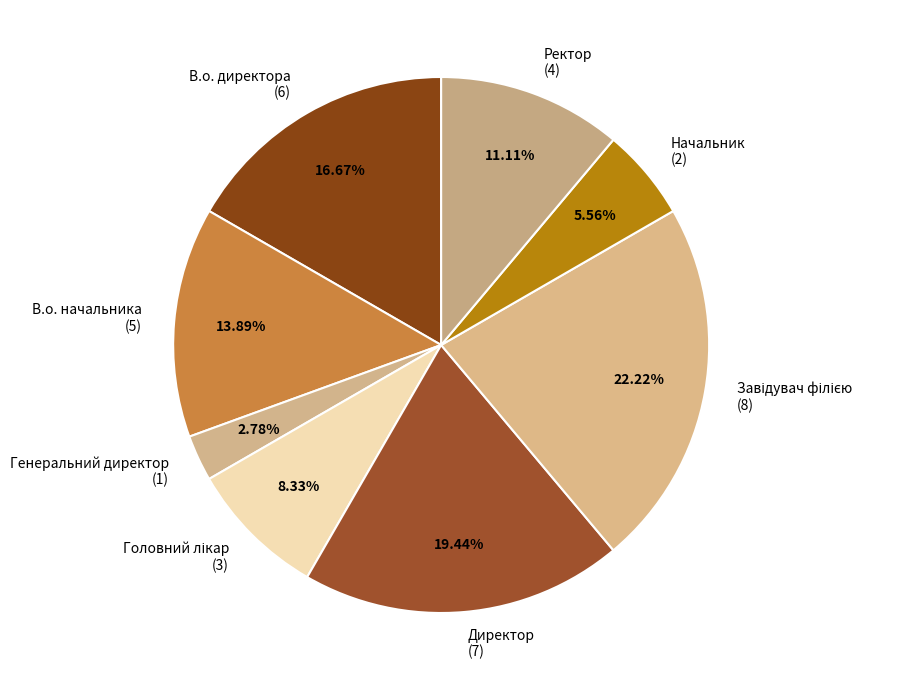

Approximately how many times larger is the value at Генеральний директор (1) compared to Начальник (2)?

0.5